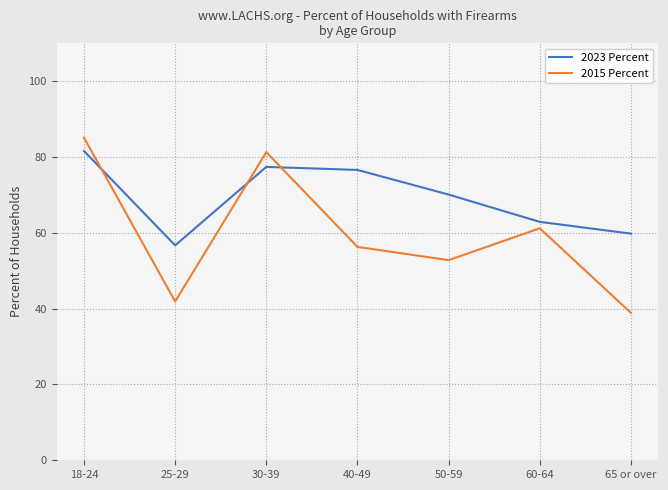

Reading left to right, what are all the values shown in this chart?

2023 Percent: 81.6	56.7	77.4	76.6	70.1	62.9	59.8
2015 Percent: 85.1	41.9	81.3	56.3	52.8	61.2	38.9